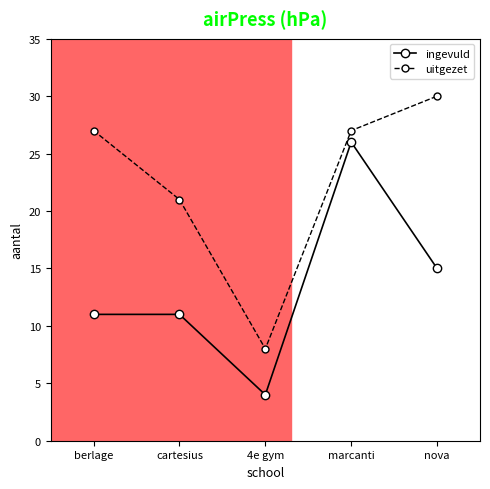

What is the total value across all series at 4e gym?

12